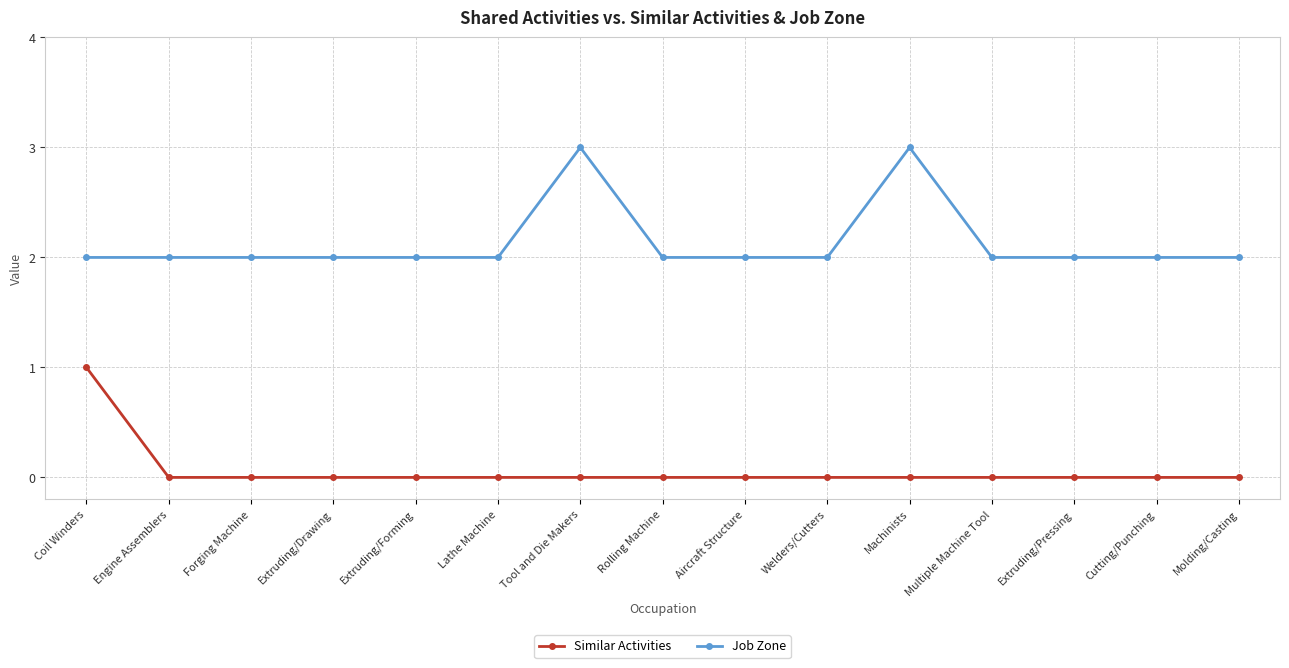

True or false: Job Zone has a value of 4 at Engine Assemblers.

False